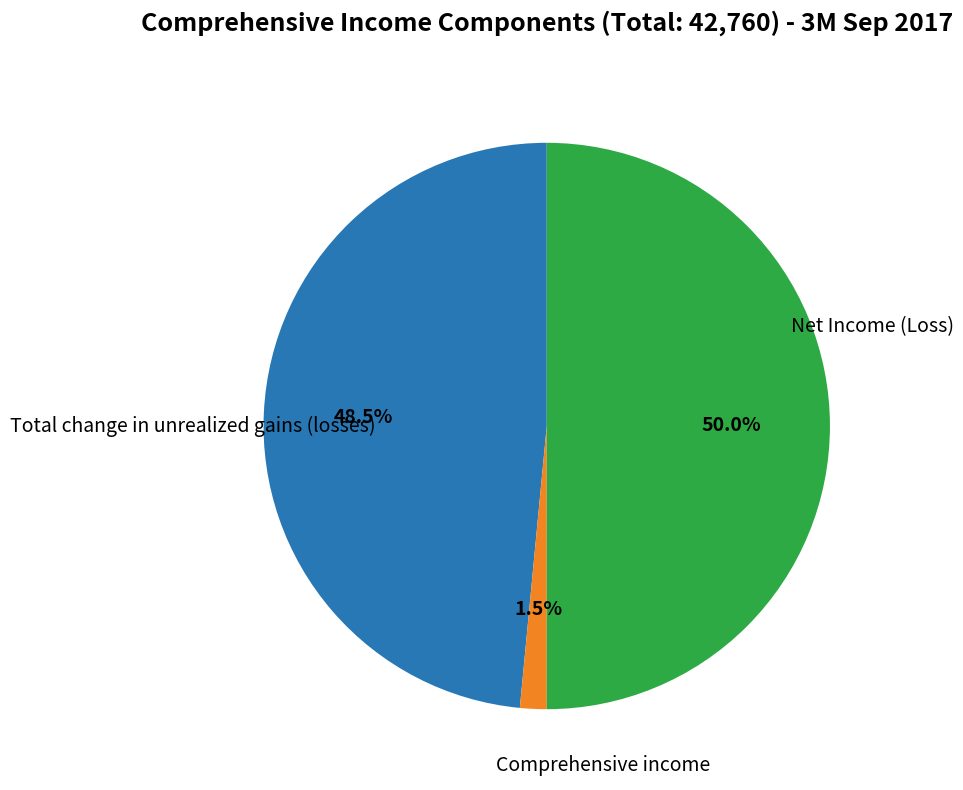

Is it true that Total change in unrealized gains (losses) is 1% of the pie?

False